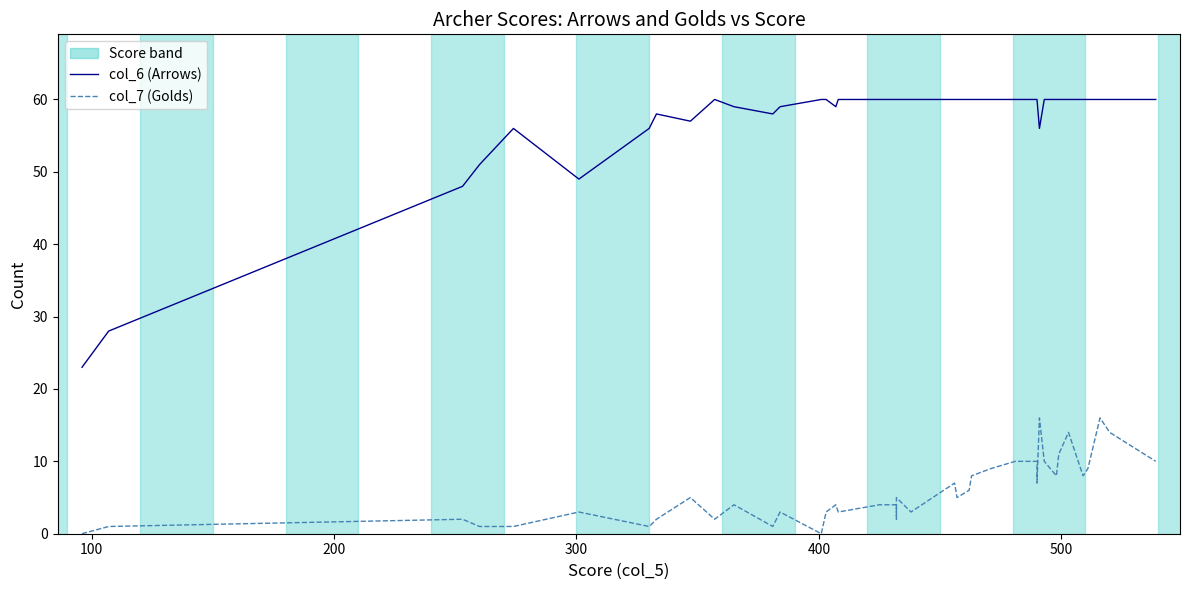

Is this an area chart (filled region under the line)?

No